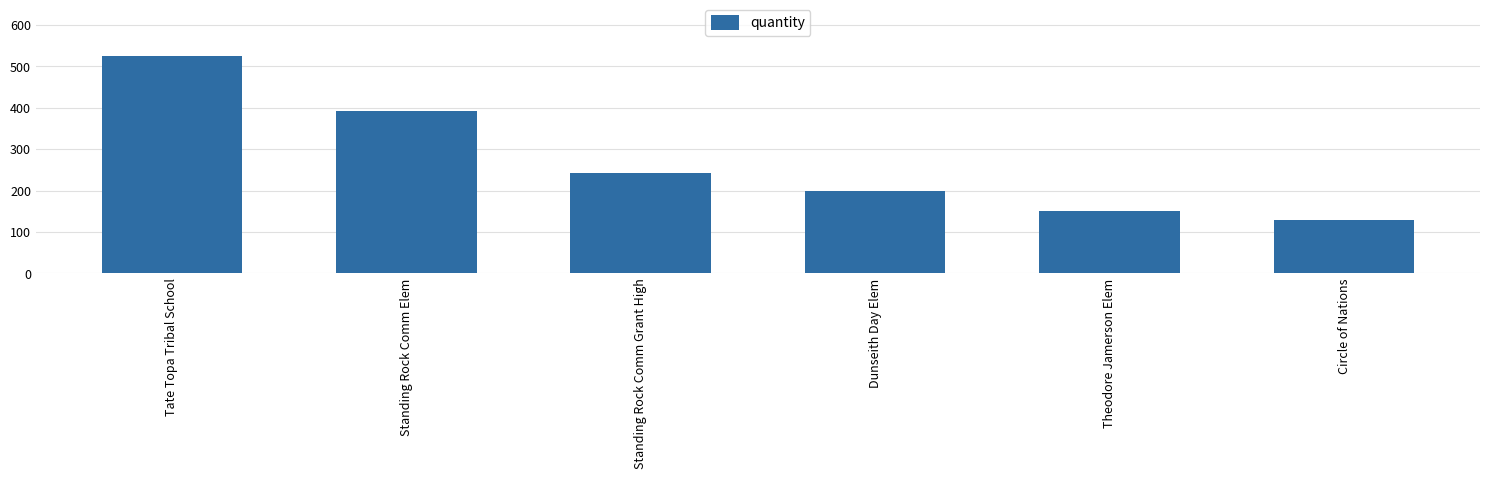

Are the bars grouped side by side (vs. stacked)?

No